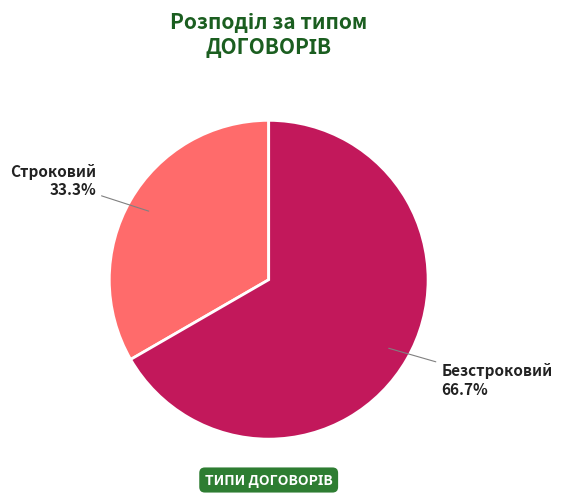

Which has a higher value, Безстроковий or Строковий?

Безстроковий